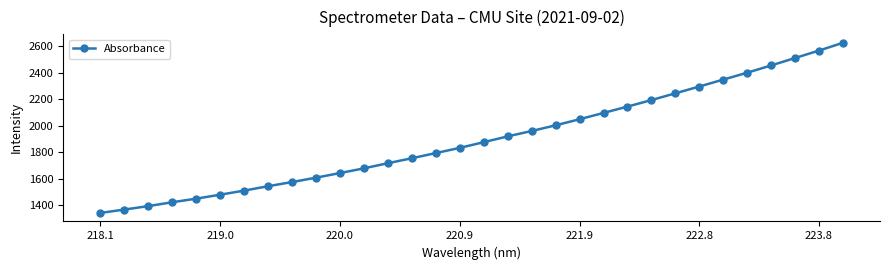

What is the value of the 29th point from the left?

2456.8